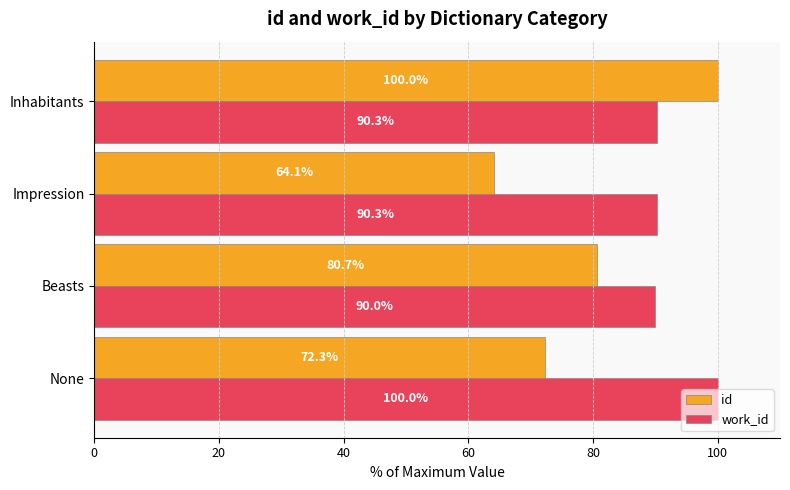

What is the difference between the work_id values at Beasts and Inhabitants?

0.3